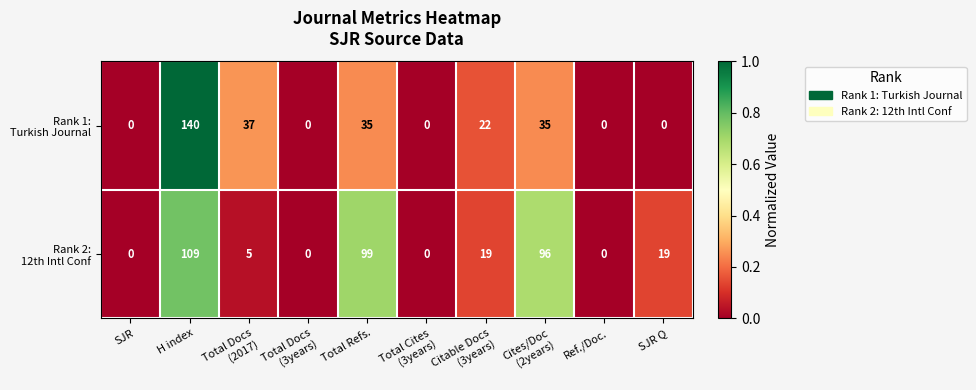

What is the spread (max minus min) of values at H index?

31